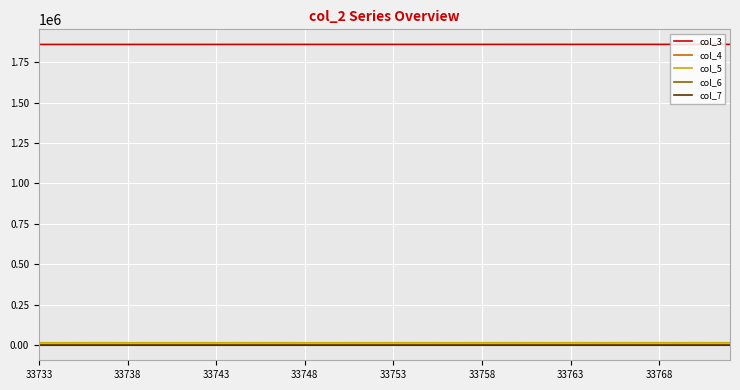

True or false: col_6 and col_3 cross at least once.

False